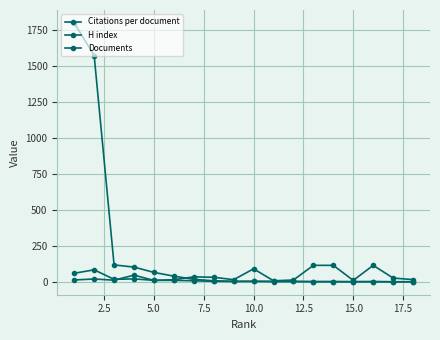

True or false: H index and Documents cross at least once.

False